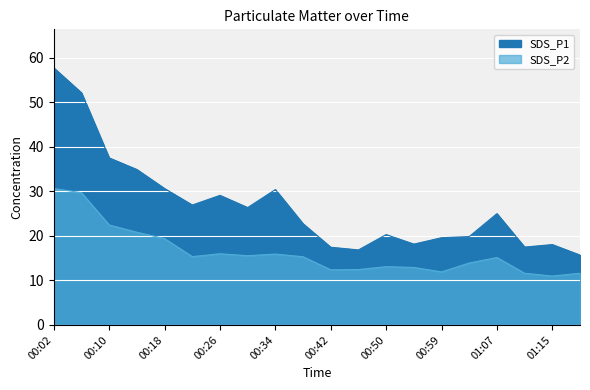

Which series has the largest total across all categories?

SDS_P1